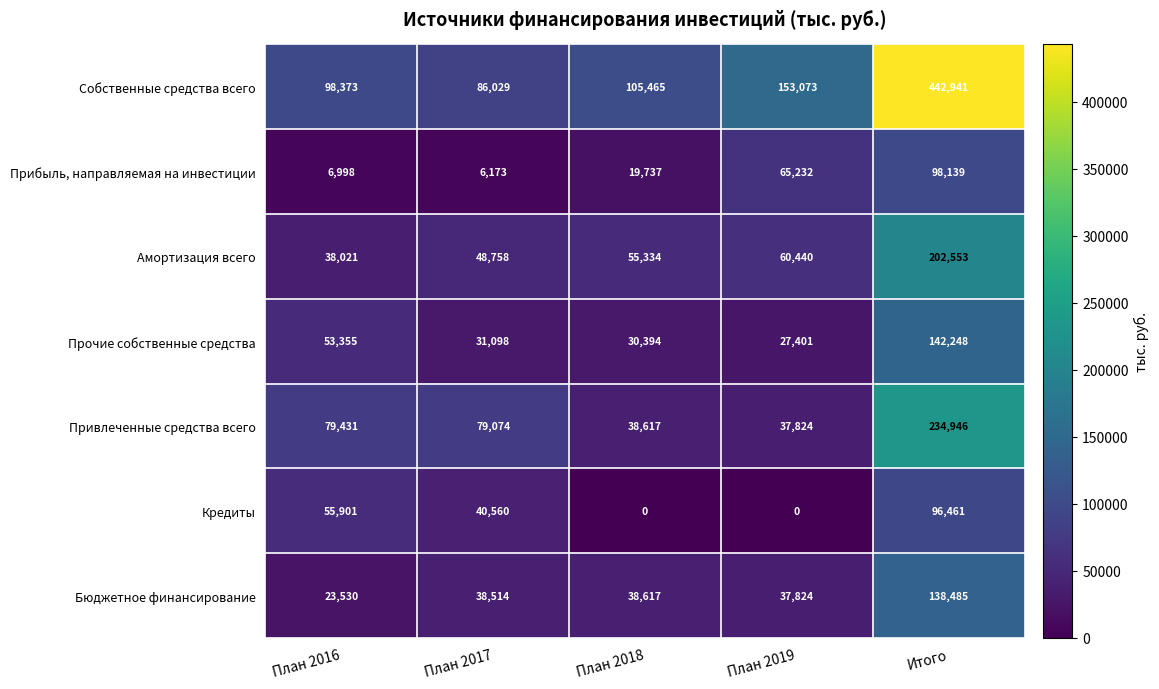

Read the Прочие собственные средства value at Итого, to the nearest 50.

142250